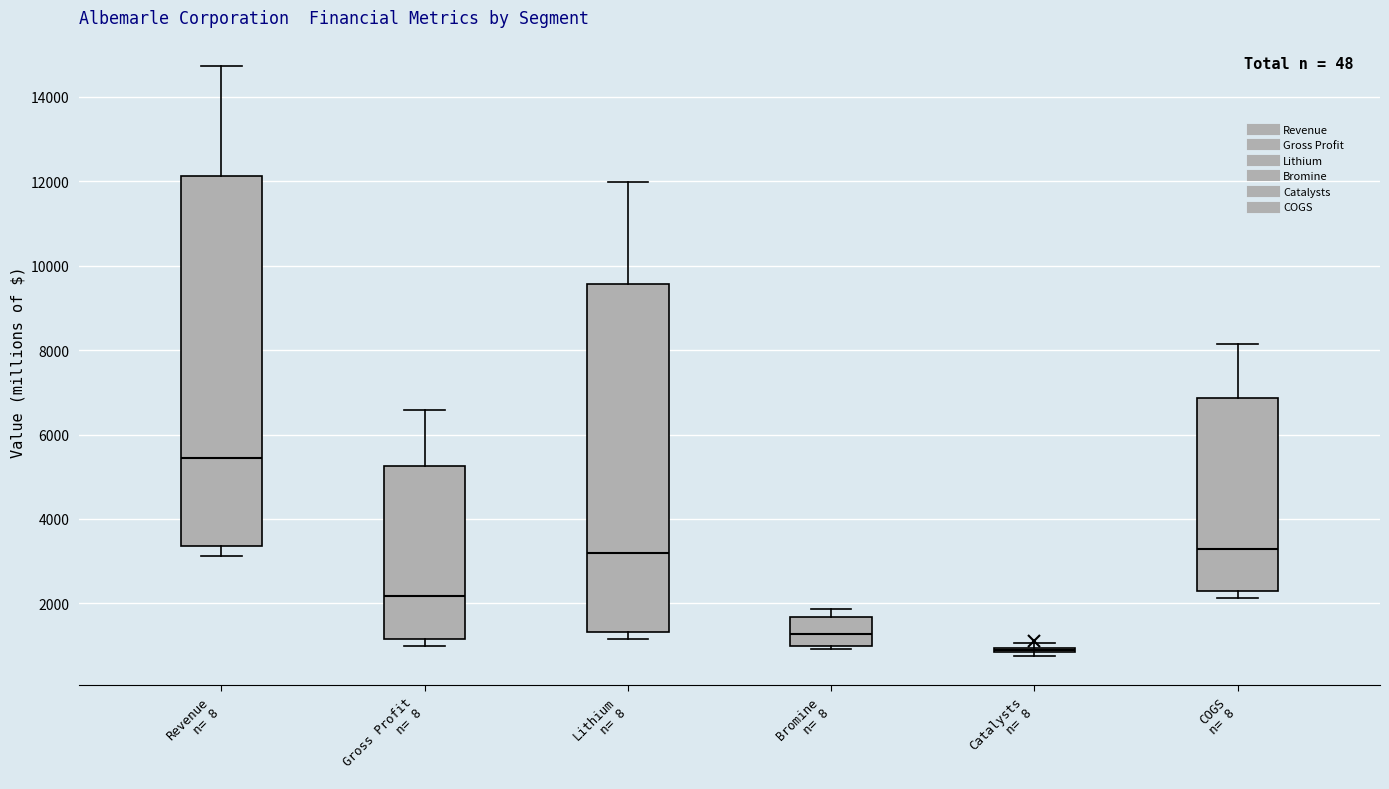

Reading left to right, read every box against the y-axis: the position of its median line, the range the box covers, and the ends of its whiskers. The values are not printed on the chart, so give them approximately, as read against the axis.

Revenue n= 8: median 5400, box 3400 to 12200, whiskers 3200 to 14800
Gross Profit n= 8: median 2200, box 1200 to 5200, whiskers 1000 to 6600
Lithium n= 8: median 3200, box 1400 to 9600, whiskers 1200 to 12000
Bromine n= 8: median 1200, box 1000 to 1600, whiskers 1000 (just below the box's lower edge) to 1800
Catalysts n= 8: box collapsed to a line at 800, whiskers 800 to 1000
COGS n= 8: median 3200, box 2200 to 6800, whiskers 2200 (just below the box's lower edge) to 8200